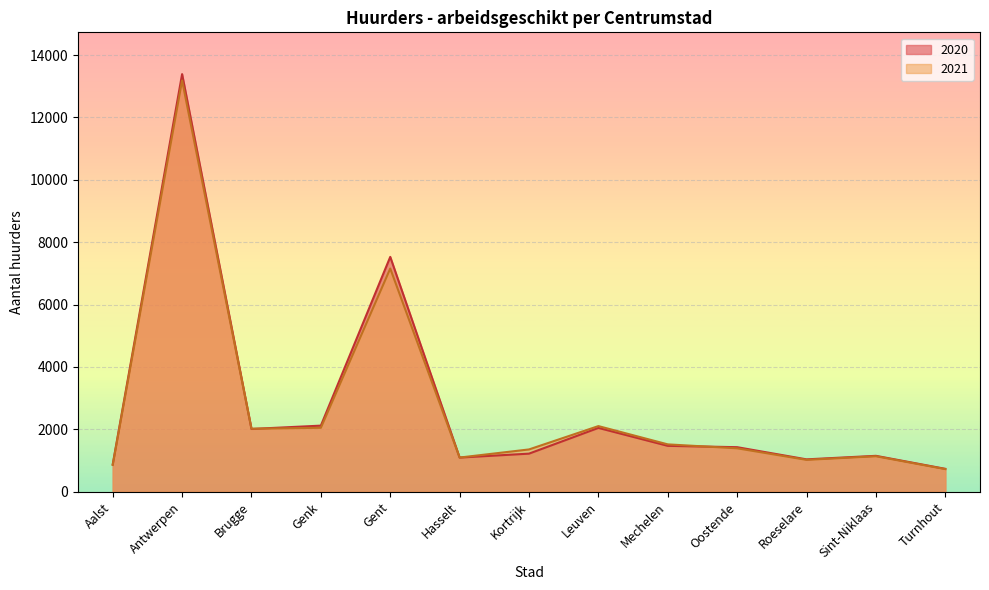

What is the label of the 13th point from the left?

Turnhout